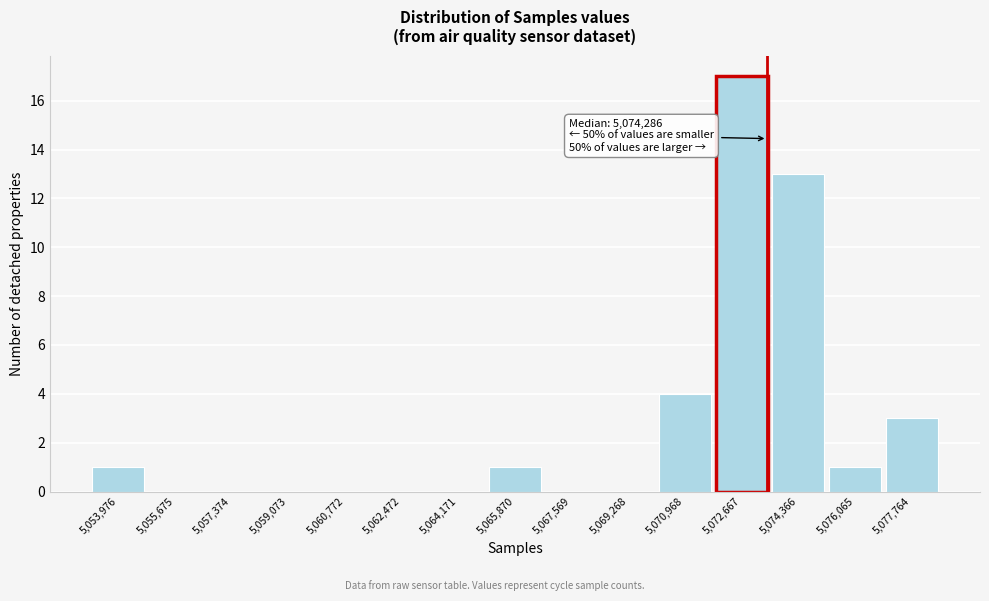

Reading left to right, transcribe all the data shown in this chart.

5,053,976=1	5,055,675=0	5,057,374=0	5,059,073=0	5,060,772=0	5,062,472=0	5,064,171=0	5,065,870=1	5,067,569=0	5,069,268=0	5,070,968=4	5,072,667=17	5,074,366=13	5,076,065=1	5,077,764=3